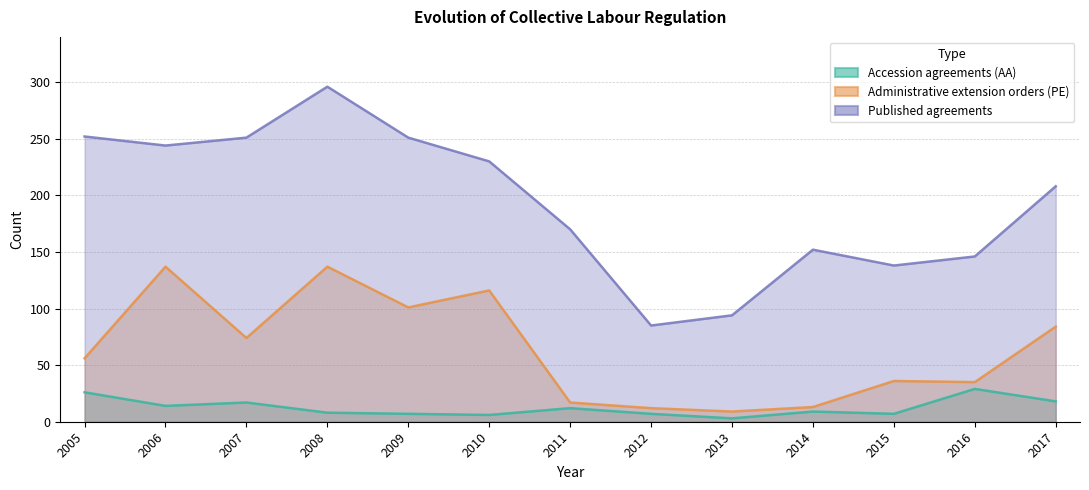

Does the chart display data point markers on the line(s)?

No